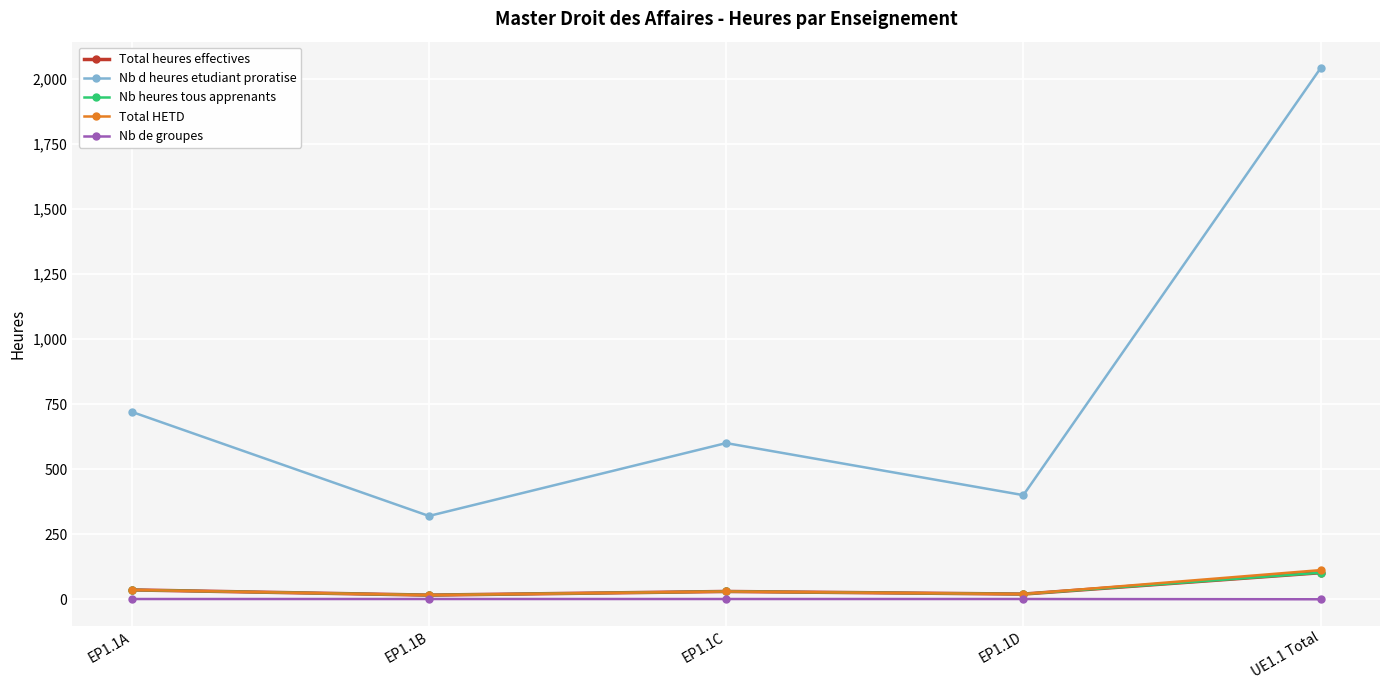

Does the chart have visible grid lines?

Yes